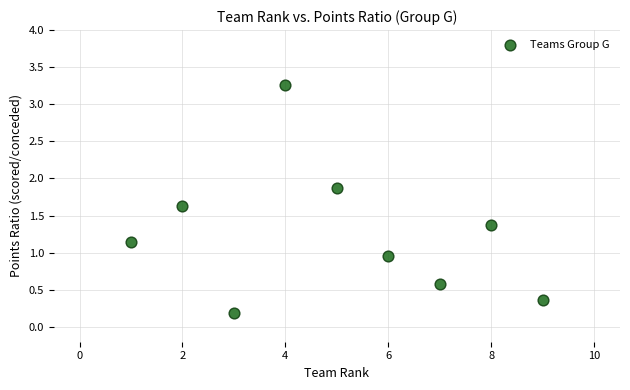

What is the range of Y values (max minus min)?

3.1